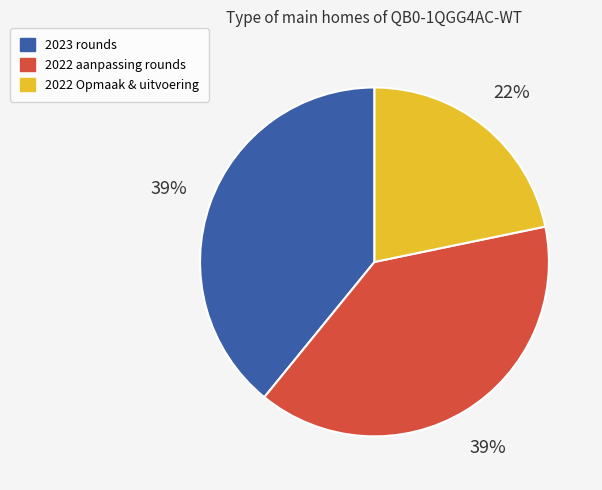

Is there a majority slice in this chart?

No